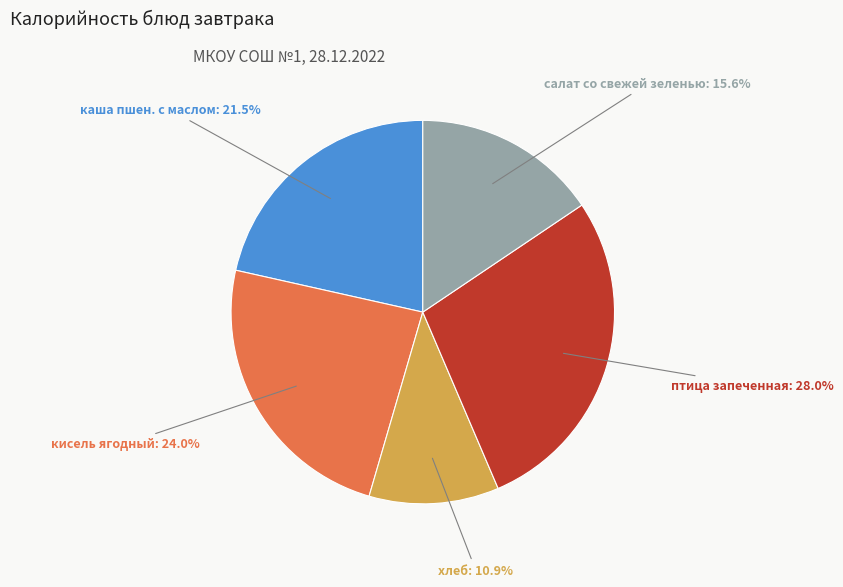

Is it true that кисель ягодный is 24% of the pie?

True